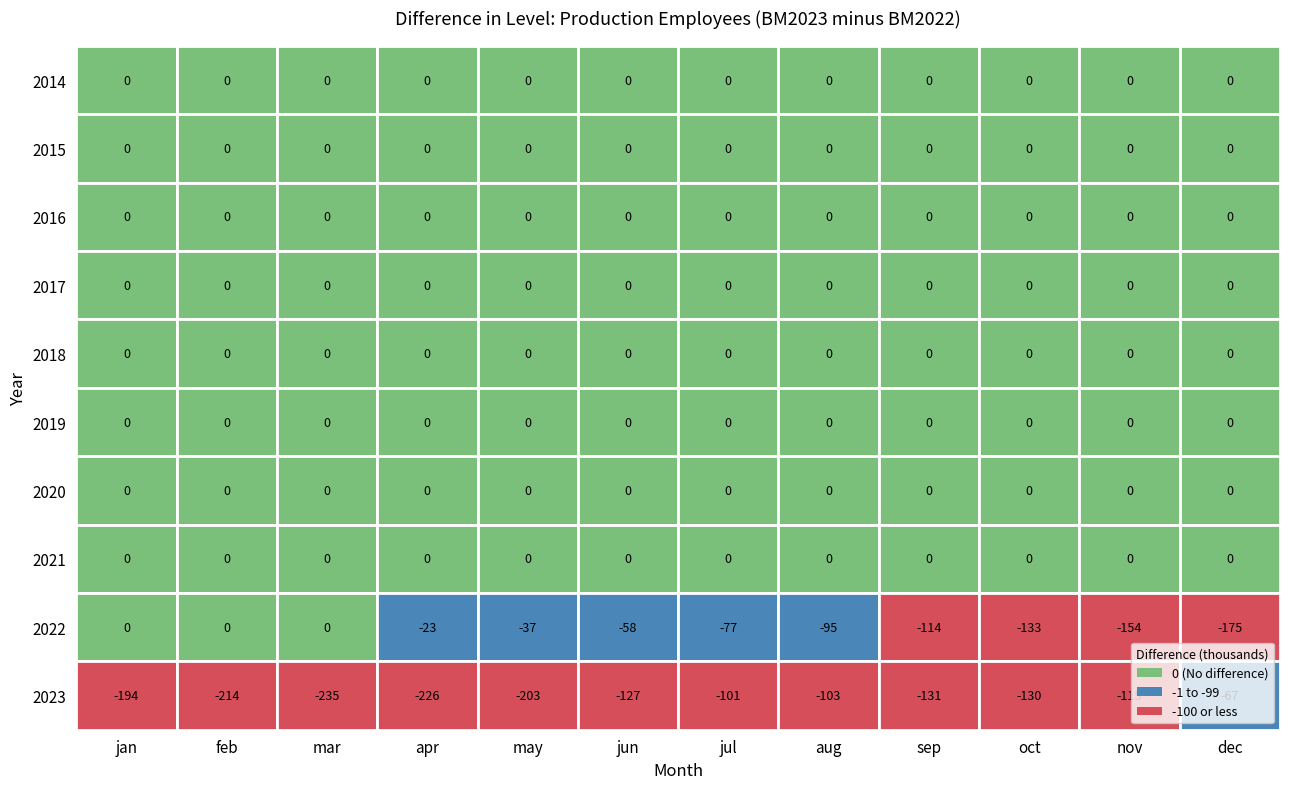

Reading left to right, transcribe all the data shown in this chart.

2014: jan=0	feb=0	mar=0	apr=0	may=0	jun=0	jul=0	aug=0	sep=0	oct=0	nov=0	dec=0
2015: jan=0	feb=0	mar=0	apr=0	may=0	jun=0	jul=0	aug=0	sep=0	oct=0	nov=0	dec=0
2016: jan=0	feb=0	mar=0	apr=0	may=0	jun=0	jul=0	aug=0	sep=0	oct=0	nov=0	dec=0
2017: jan=0	feb=0	mar=0	apr=0	may=0	jun=0	jul=0	aug=0	sep=0	oct=0	nov=0	dec=0
2018: jan=0	feb=0	mar=0	apr=0	may=0	jun=0	jul=0	aug=0	sep=0	oct=0	nov=0	dec=0
2019: jan=0	feb=0	mar=0	apr=0	may=0	jun=0	jul=0	aug=0	sep=0	oct=0	nov=0	dec=0
2020: jan=0	feb=0	mar=0	apr=0	may=0	jun=0	jul=0	aug=0	sep=0	oct=0	nov=0	dec=0
2021: jan=0	feb=0	mar=0	apr=0	may=0	jun=0	jul=0	aug=0	sep=0	oct=0	nov=0	dec=0
2022: jan=0	feb=0	mar=0	apr=-23	may=-37	jun=-58	jul=-77	aug=-95	sep=-114	oct=-133	nov=-154	dec=-175
2023: jan=-194	feb=-214	mar=-235	apr=-226	may=-203	jun=-127	jul=-101	aug=-103	sep=-131	oct=-130	nov=-115	dec=-67